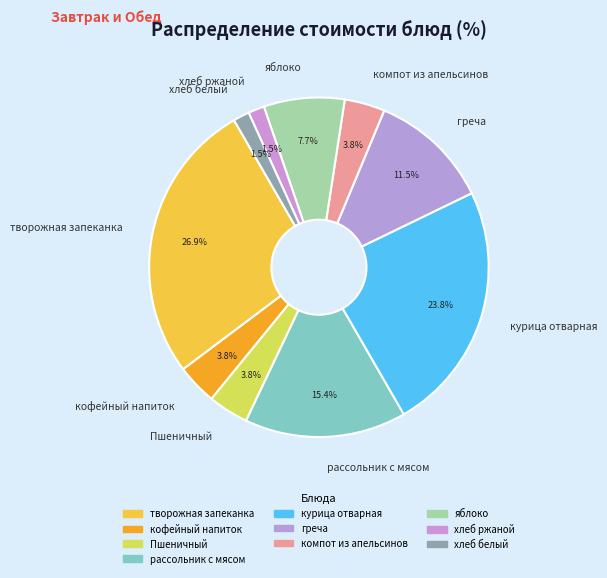

To the nearest percent, what portion does кофейный напиток represent?

4%